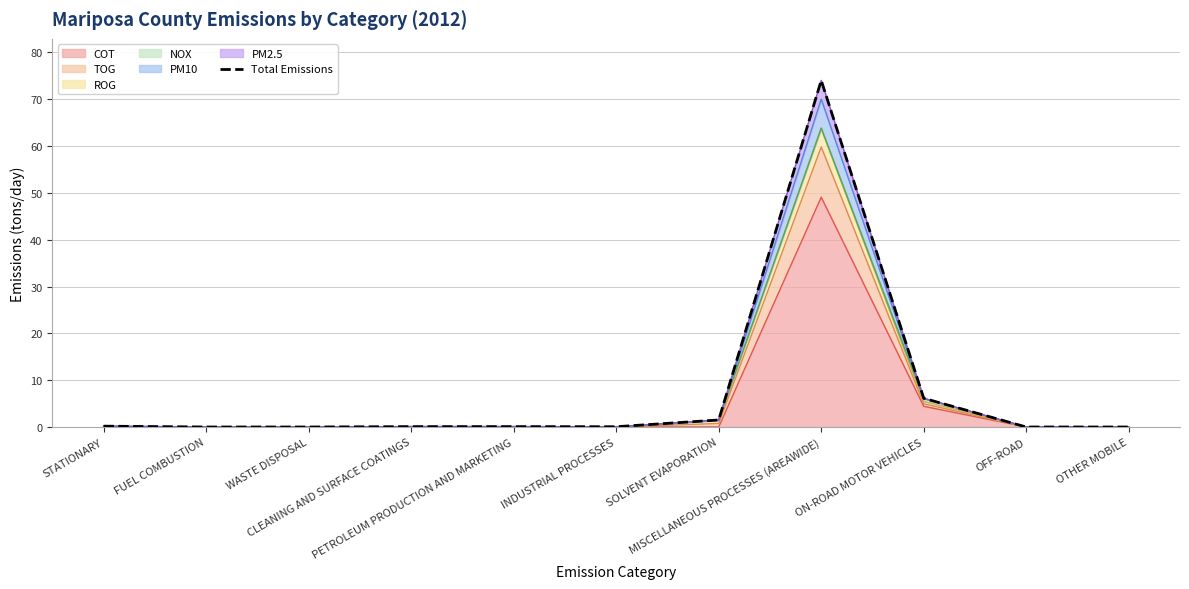

What is the sum of all values?

82.0